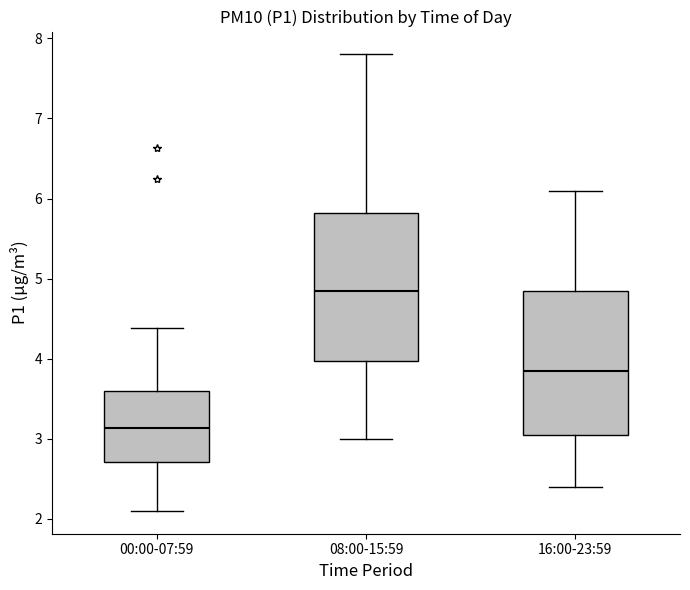

Reading left to right, transcribe this box plot: for each box, give where its median line is, the range the box spans, and where its two whiskers end, as read against the y-axis. The values are not printed on the chart, so give them approximately, as read against the axis.

00:00-07:59: median 3.1, box 2.7 to 3.6, whiskers 2.1 to 4.4
08:00-15:59: median 4.9, box 4.0 to 5.8, whiskers 3.0 to 7.8
16:00-23:59: median 3.9, box 3.1 to 4.9, whiskers 2.4 to 6.1